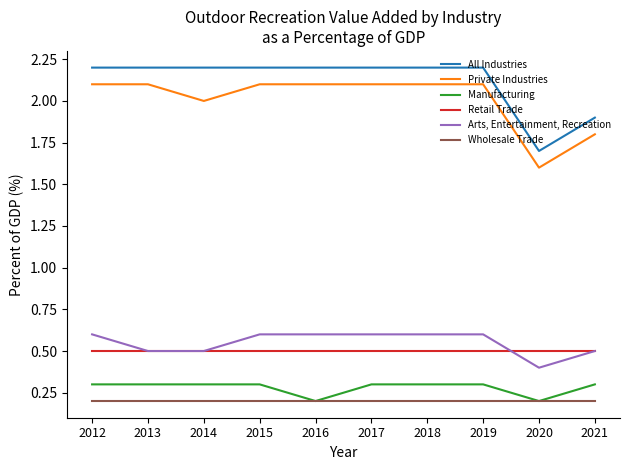

What is the lowest value of the Arts, Entertainment, Recreation series?

0.4